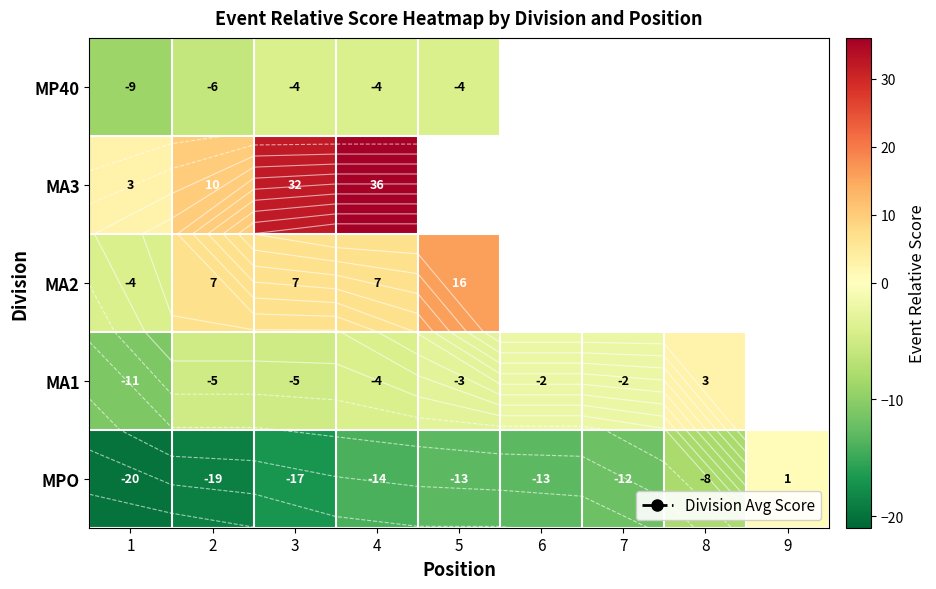

At which category is the sum across all series the highest?

4